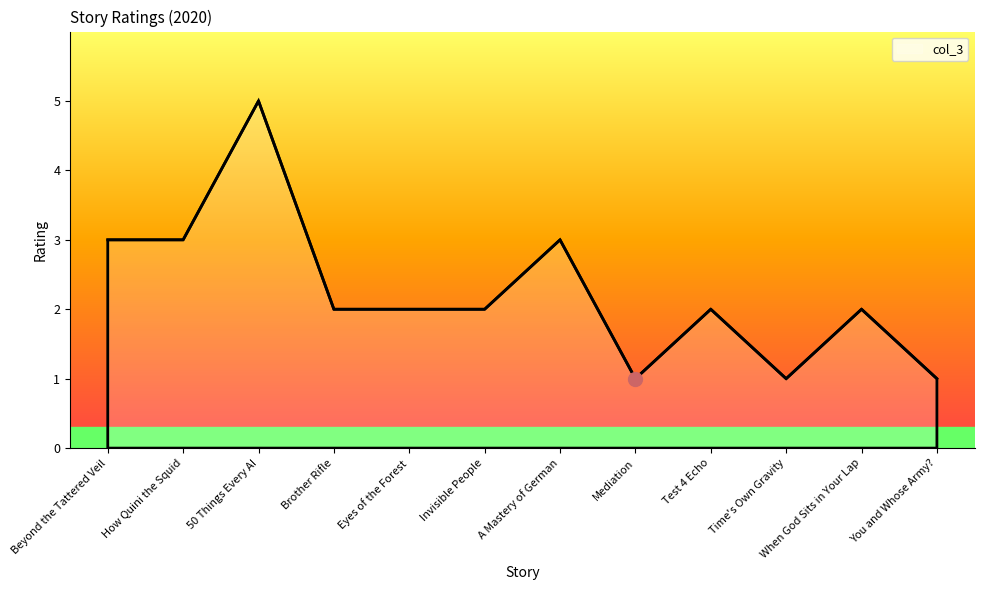

What is the sum of all values?

27